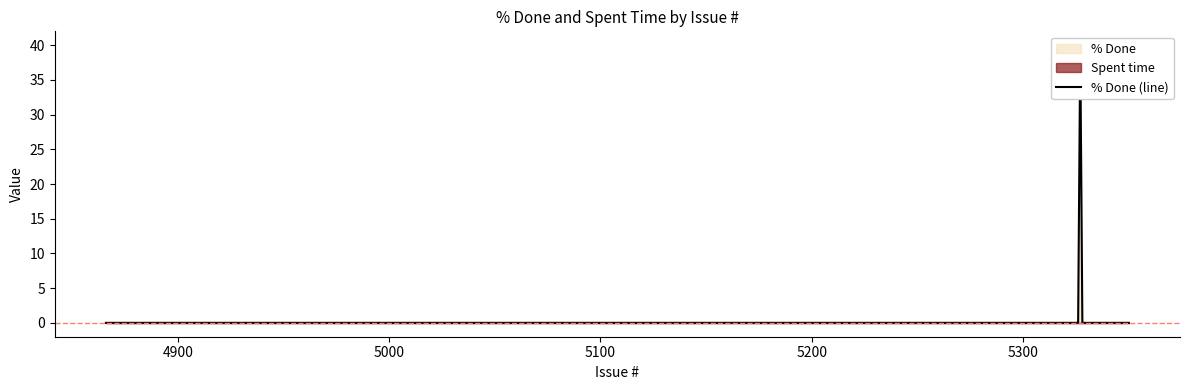

How many data points are above 0?

1